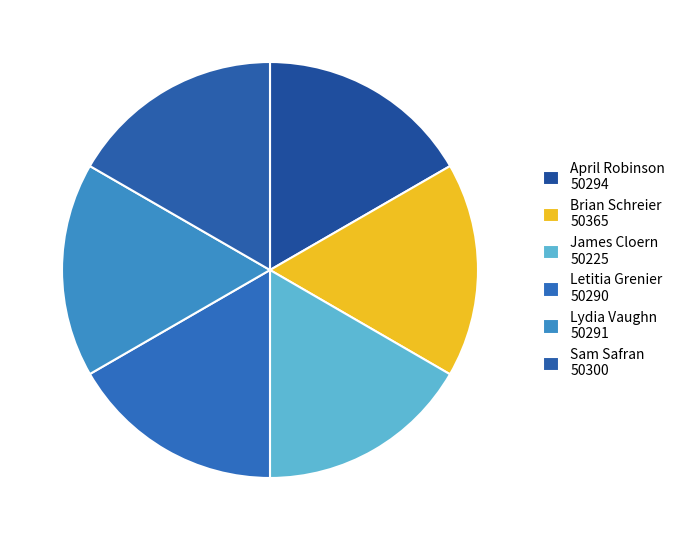

Count the number of slices in the pie.

6